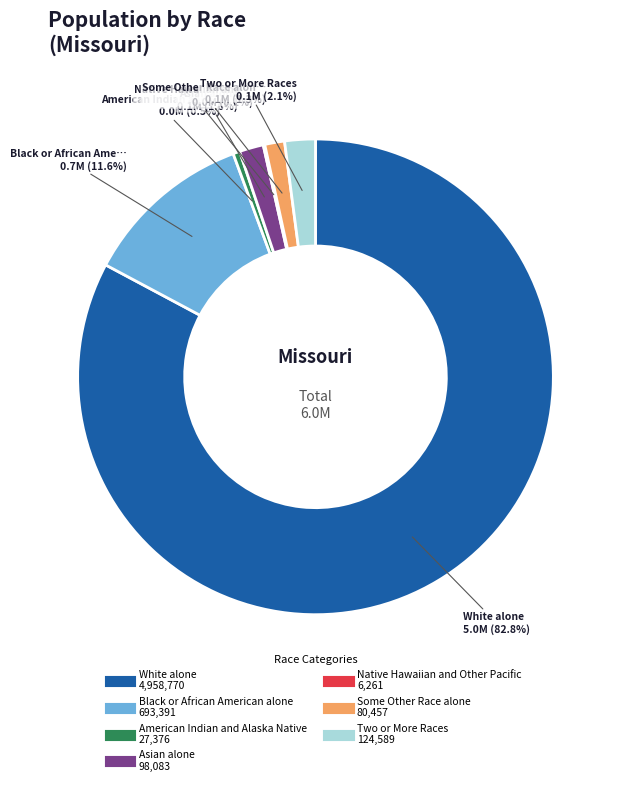

Which has a higher value, American Indian and Alaska Native or Black or African American alone?

Black or African American alone